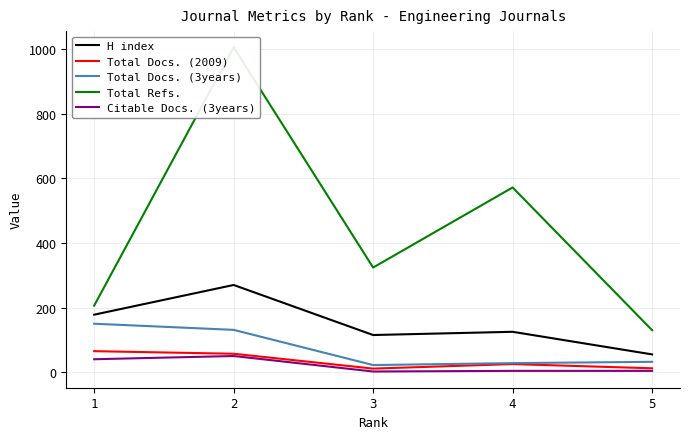

At which category does Total Refs. reach its first local peak?

2